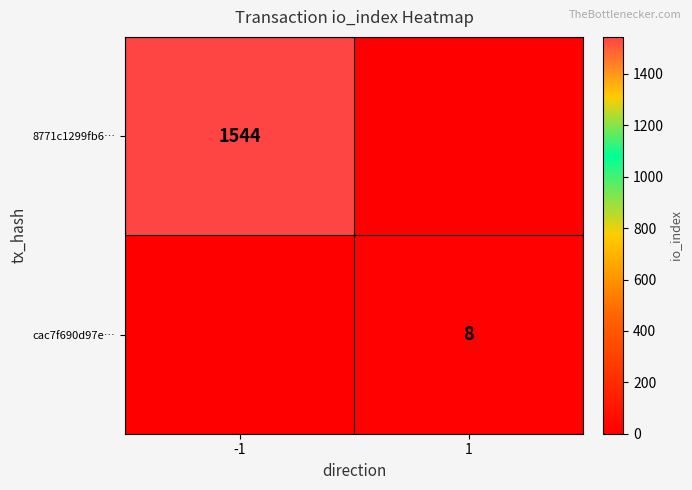

True or false: cac7f690d97e… has a value of 8 at 1.

True